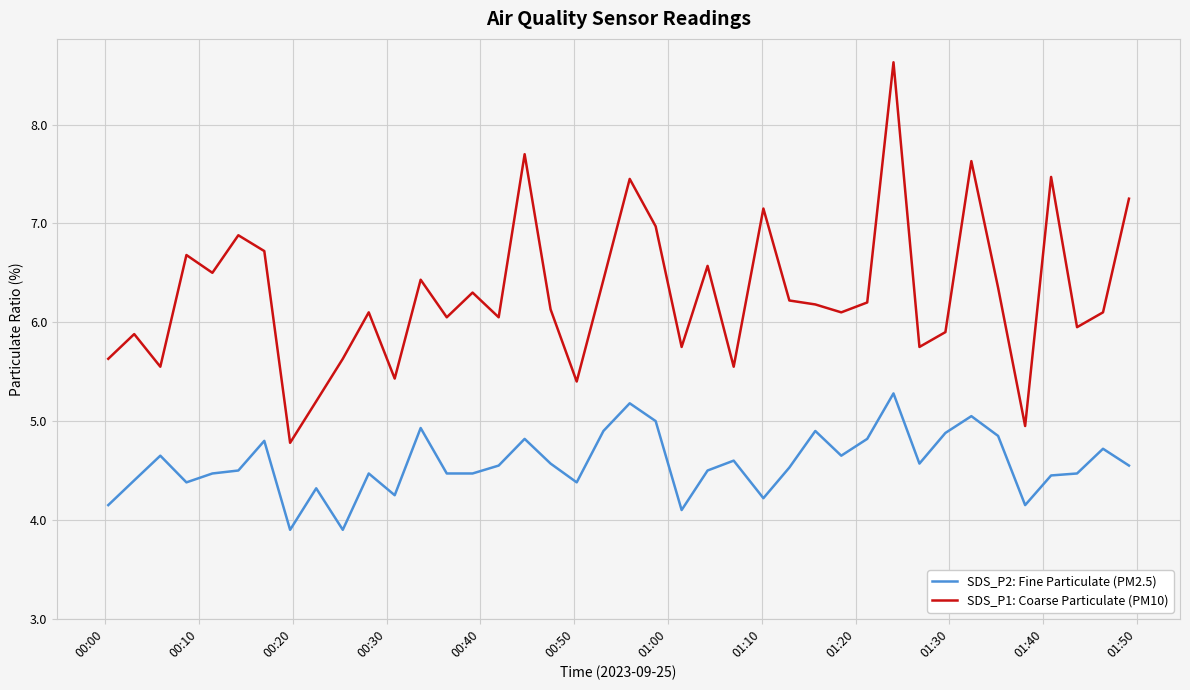

What is the smallest value displayed?

3.9